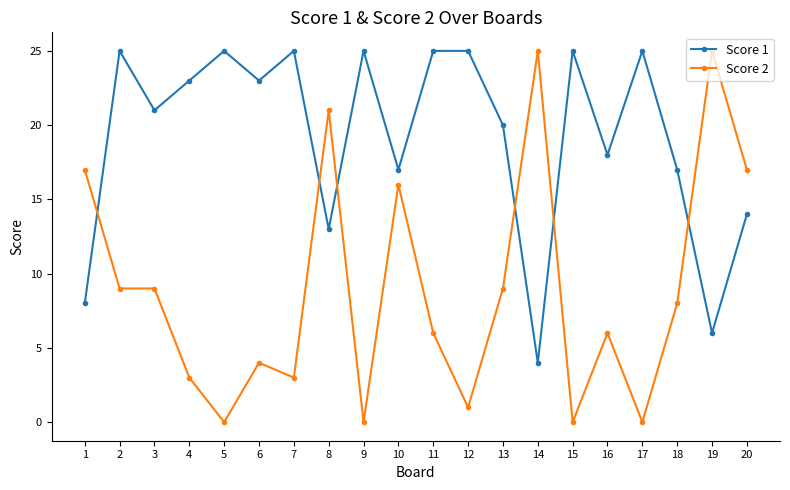

Where does the Score 1 series first go above 23?

2